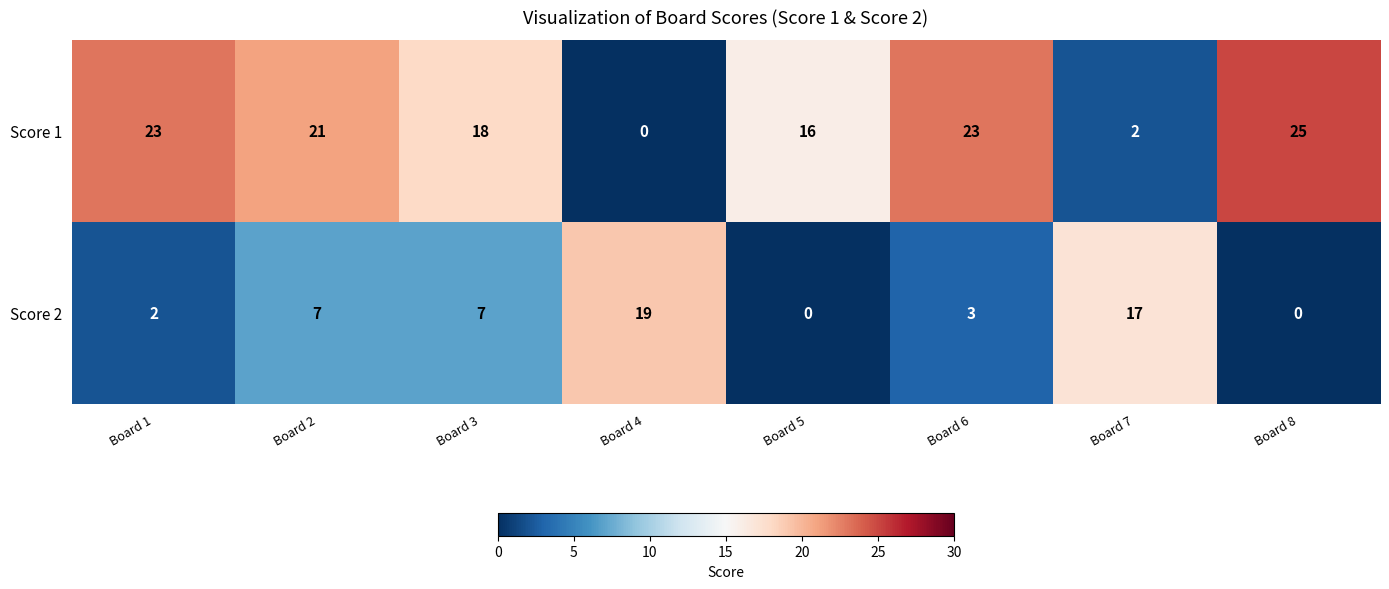

Rank the series by their average value, from lowest to highest.

Score 2, Score 1